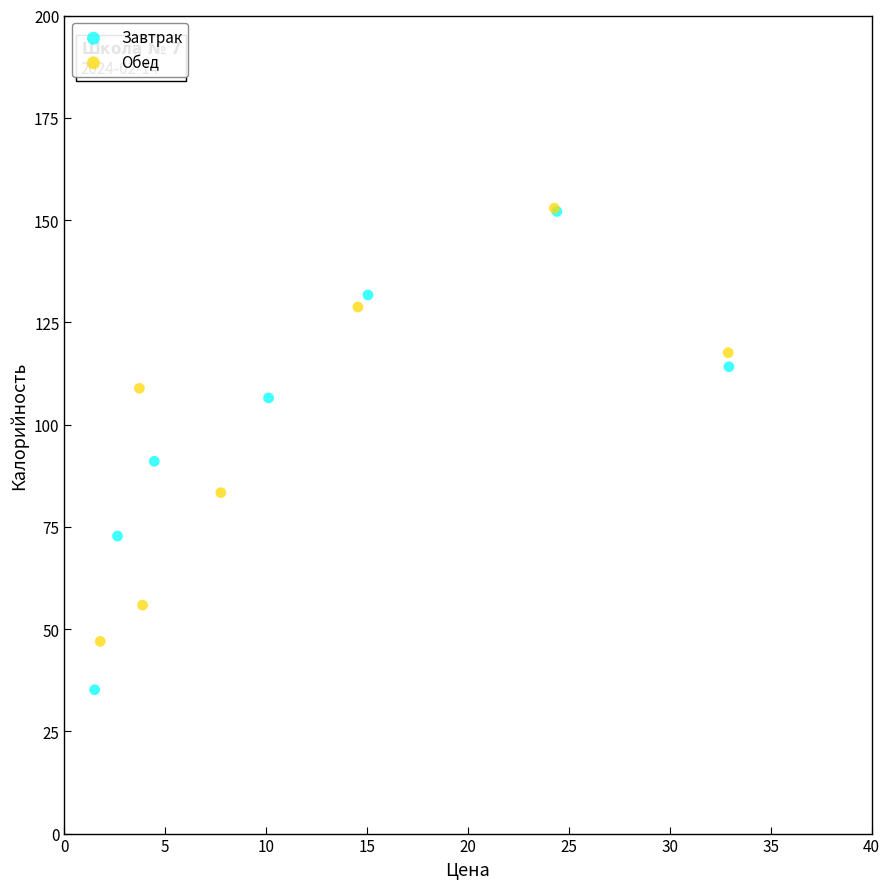

Which series contains the lowest Y value?

Завтрак